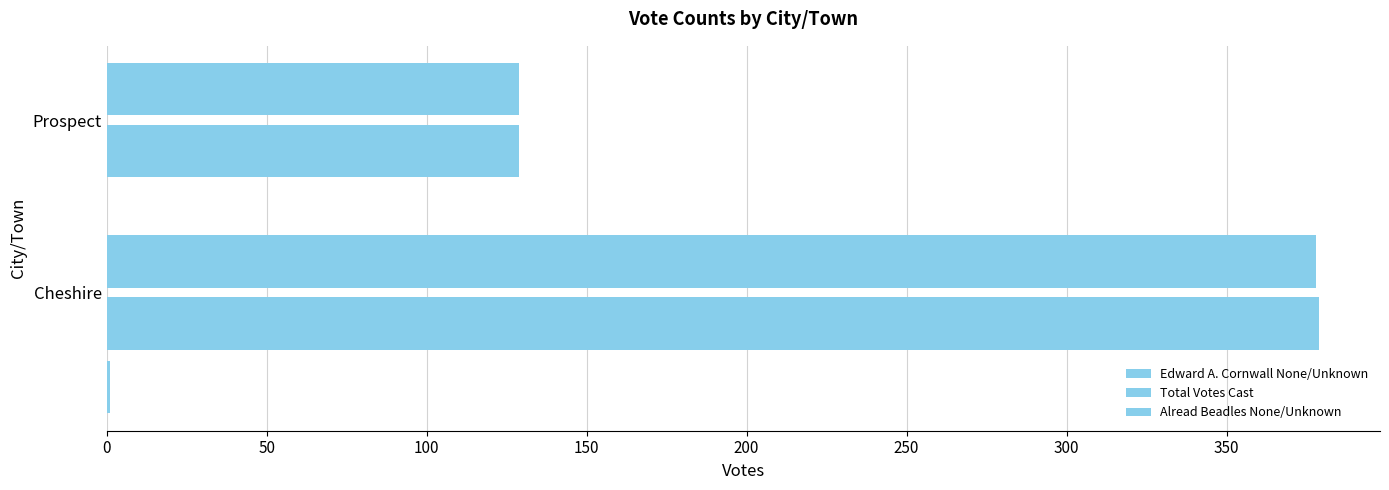

How many series are shown in this chart?

3